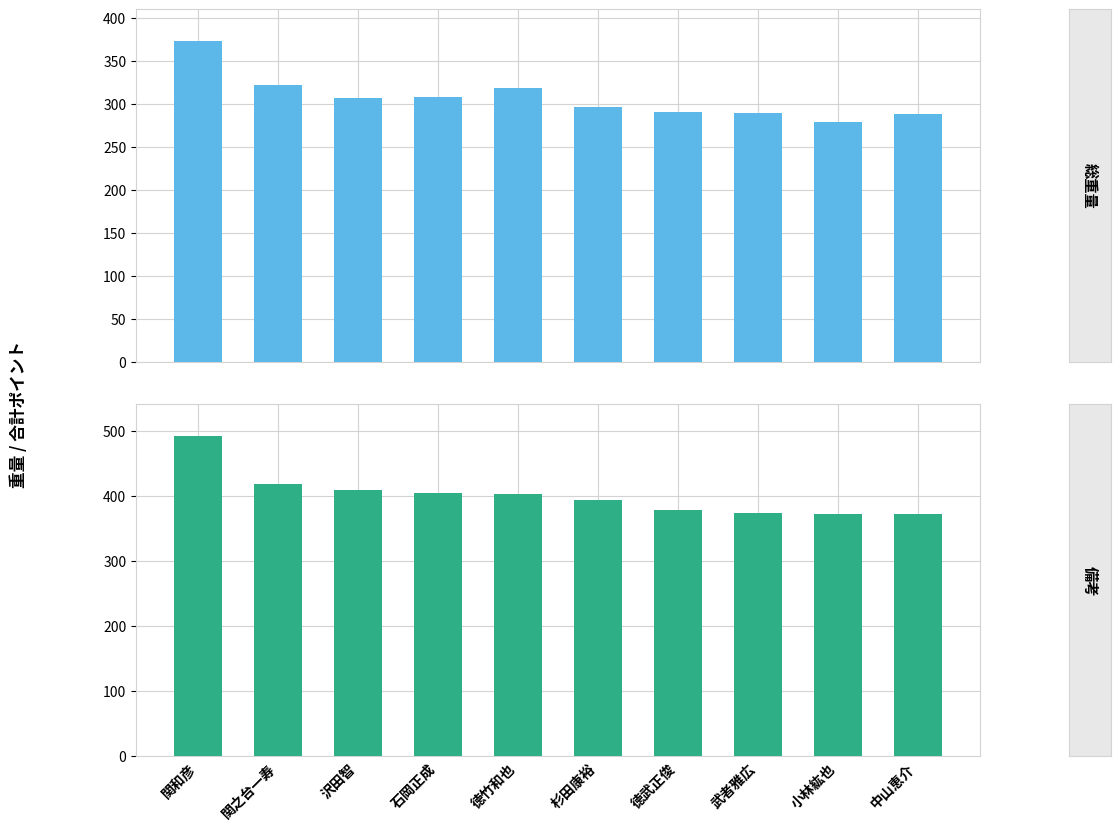

Which has a higher value, 徳竹和也 or 徳武正俊?

徳竹和也